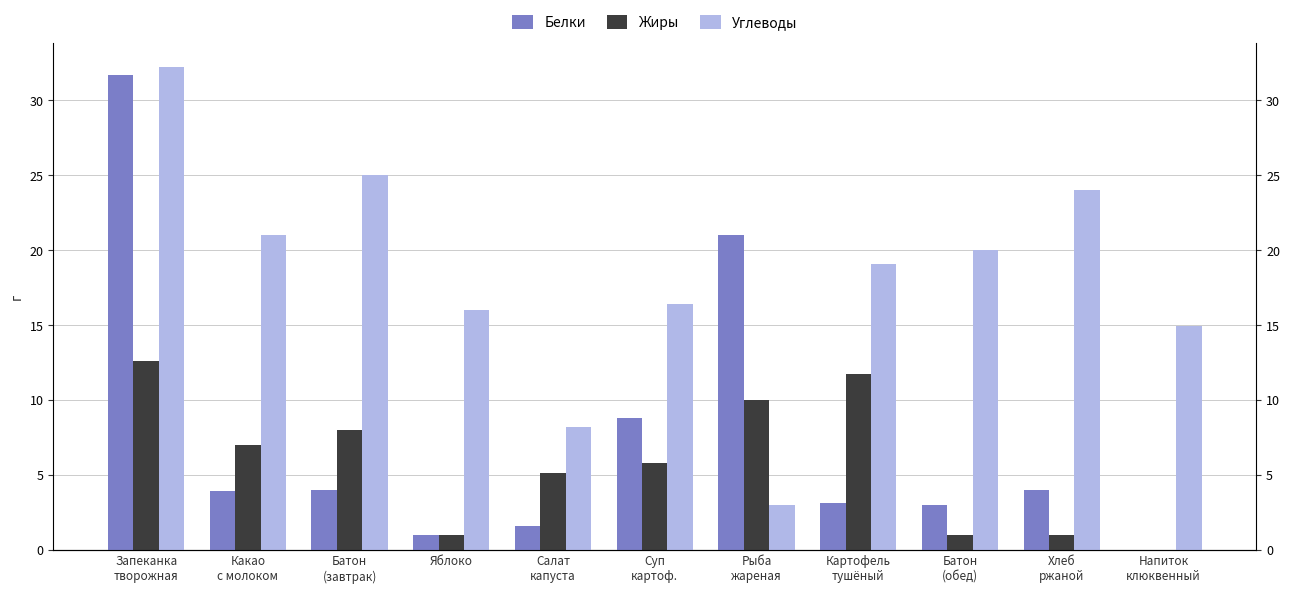

What is the total value across all series at Рыба
жареная?

34.0